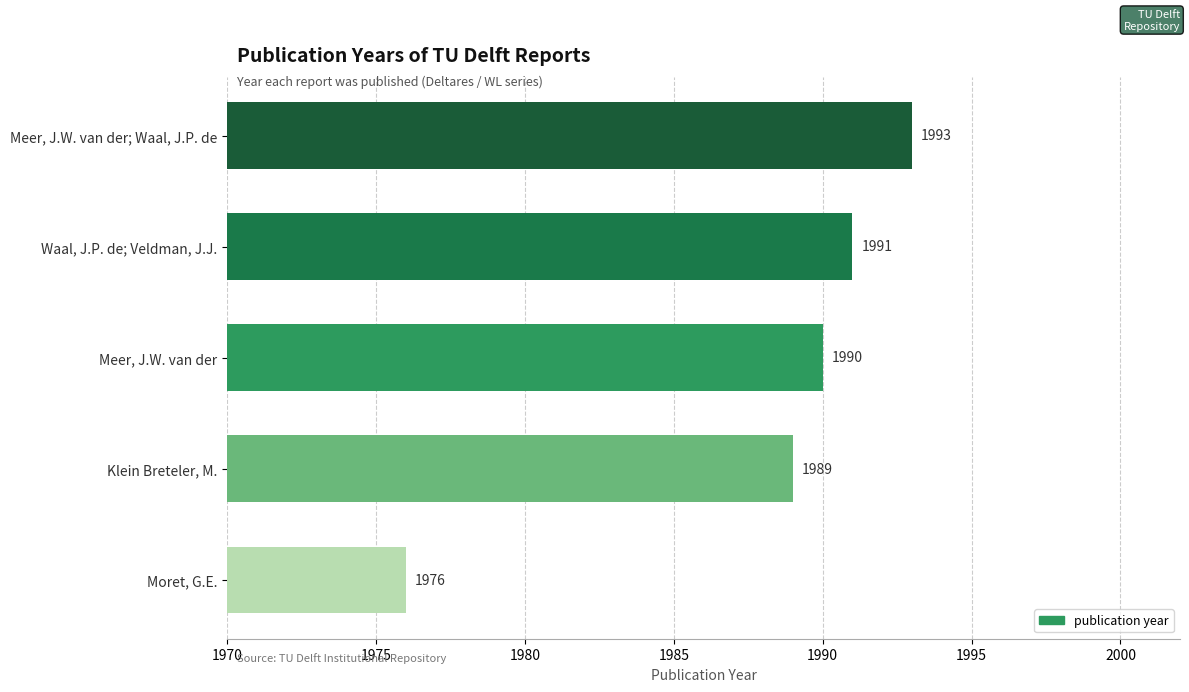

Is it true that the value at Moret, G.E. is 1976?

True